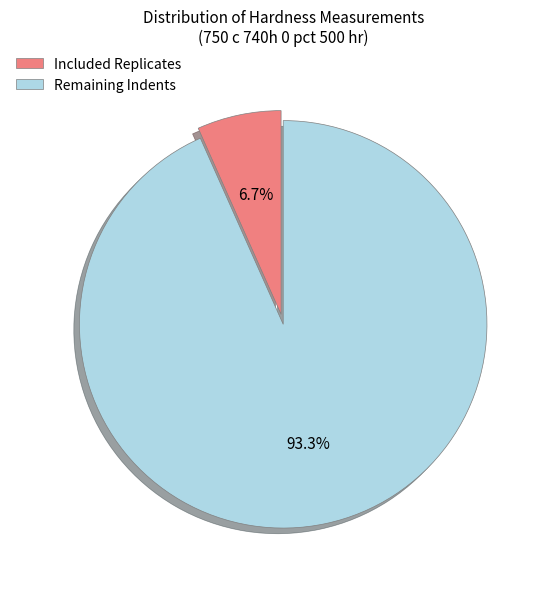

What is the largest slice in the pie chart?

Remaining Indents